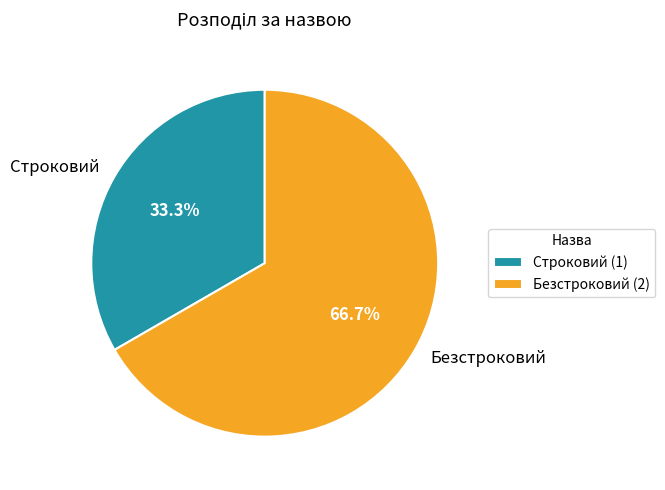

Rank the categories by value from highest to lowest.

Безстроковий, Строковий